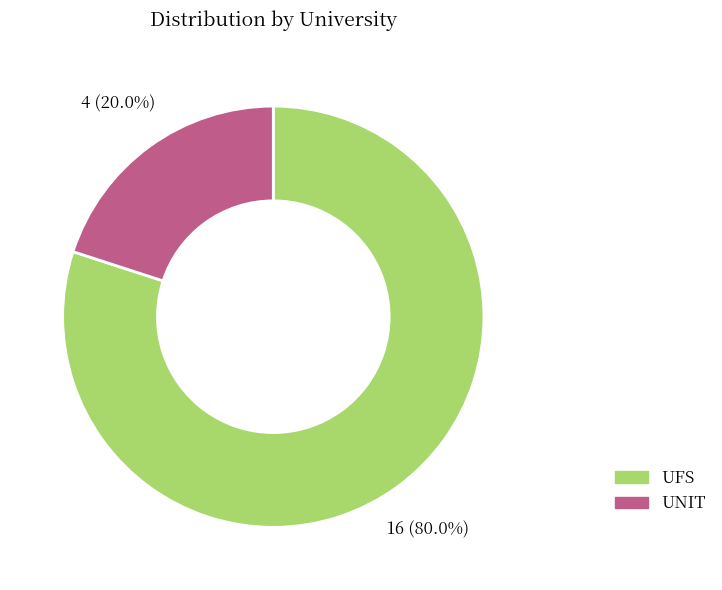

How many segments does this pie chart have?

2